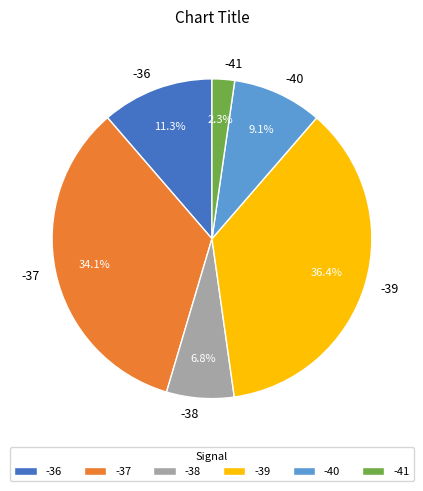

Which slice is the smallest?

-41